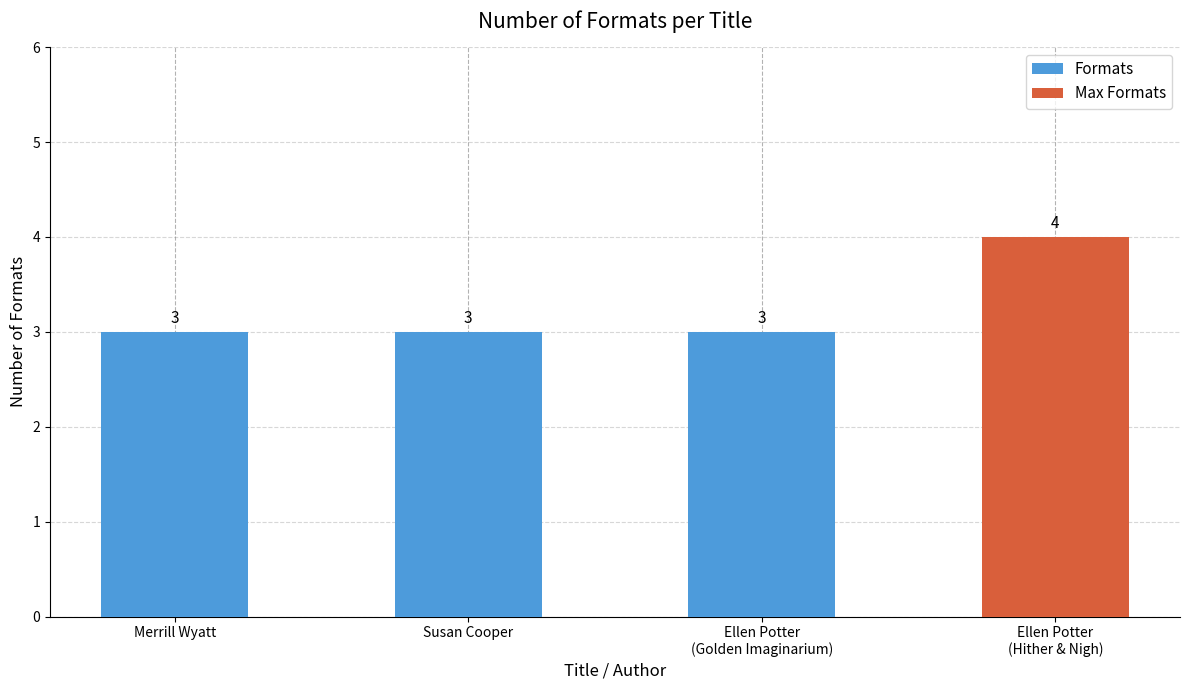

Reading left to right, transcribe all the data shown in this chart.

3	3	3	4